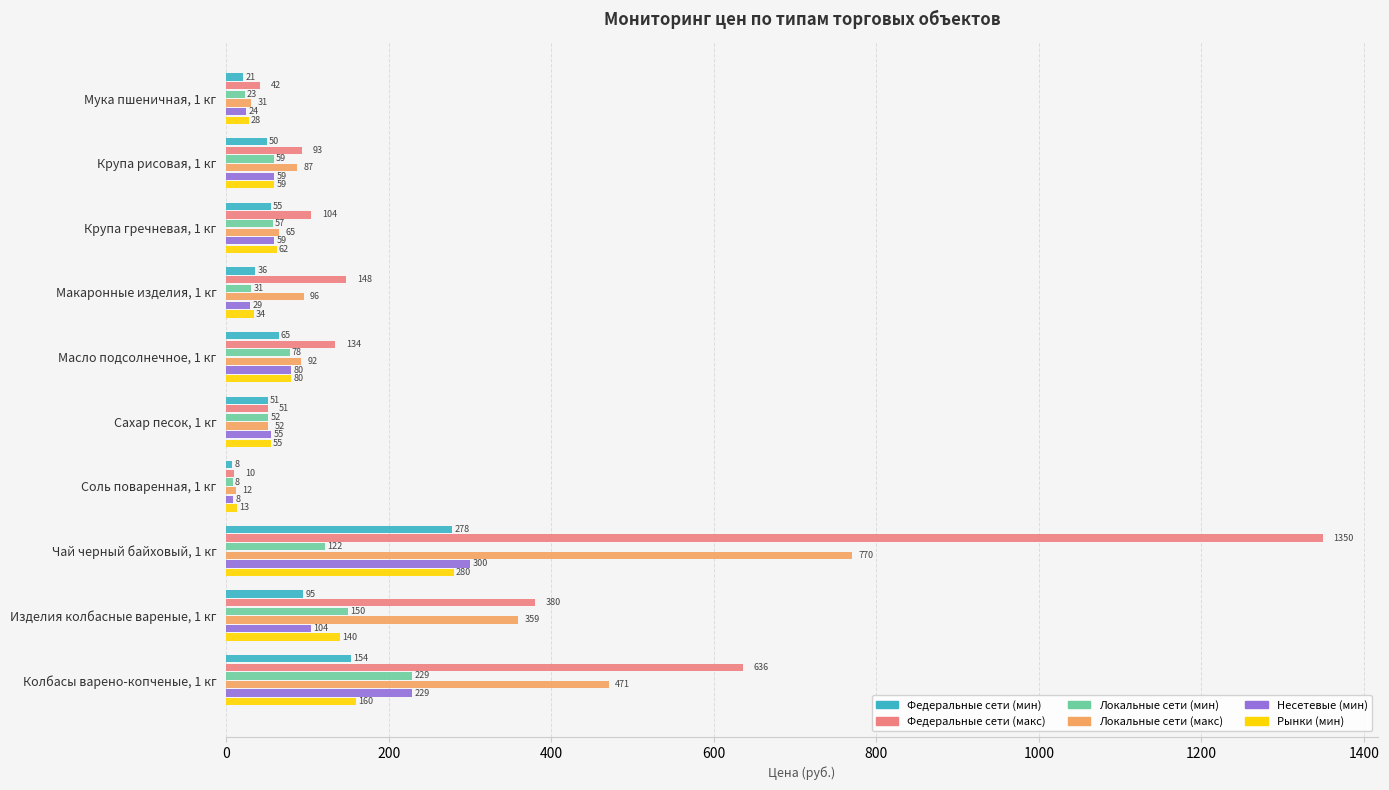

At which label is Федеральные сети (макс) closest to 679?

Колбасы варено-копченые, 1 кг